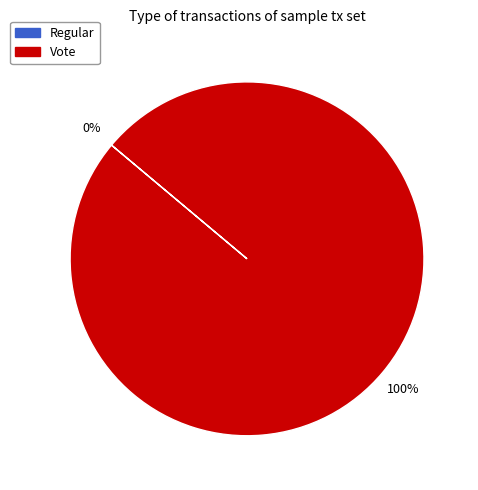

To the nearest percent, what percentage of the pie is Vote?

100%